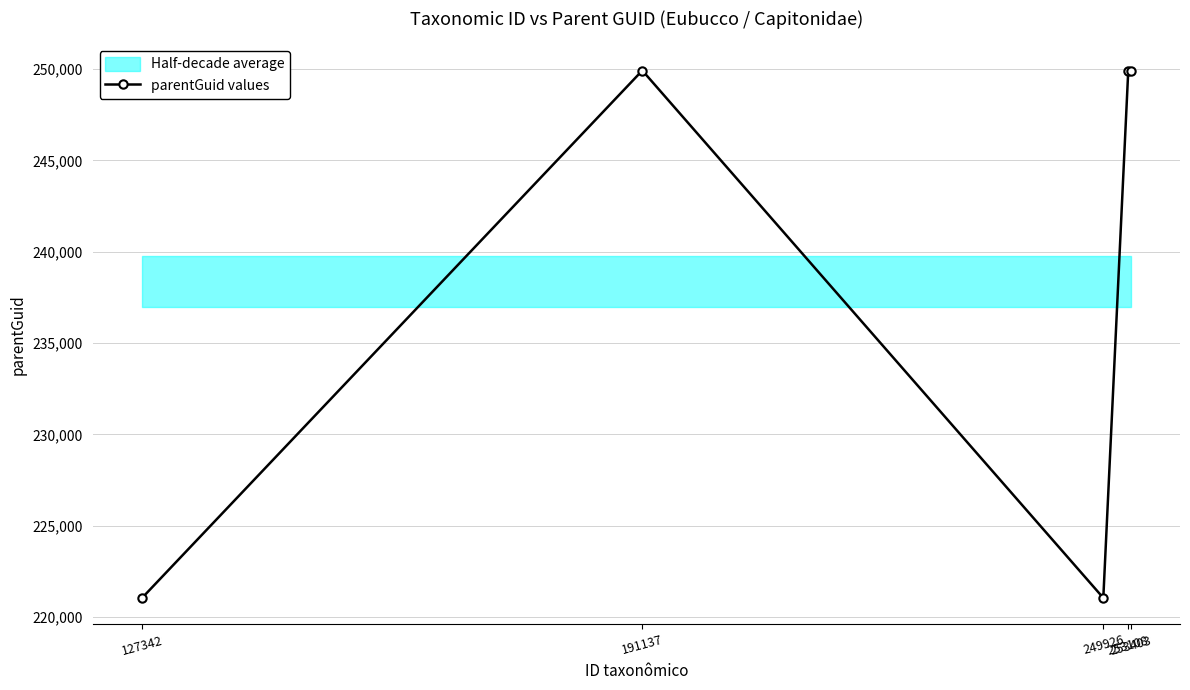

Between 249926 and 127342, which is larger?

249926